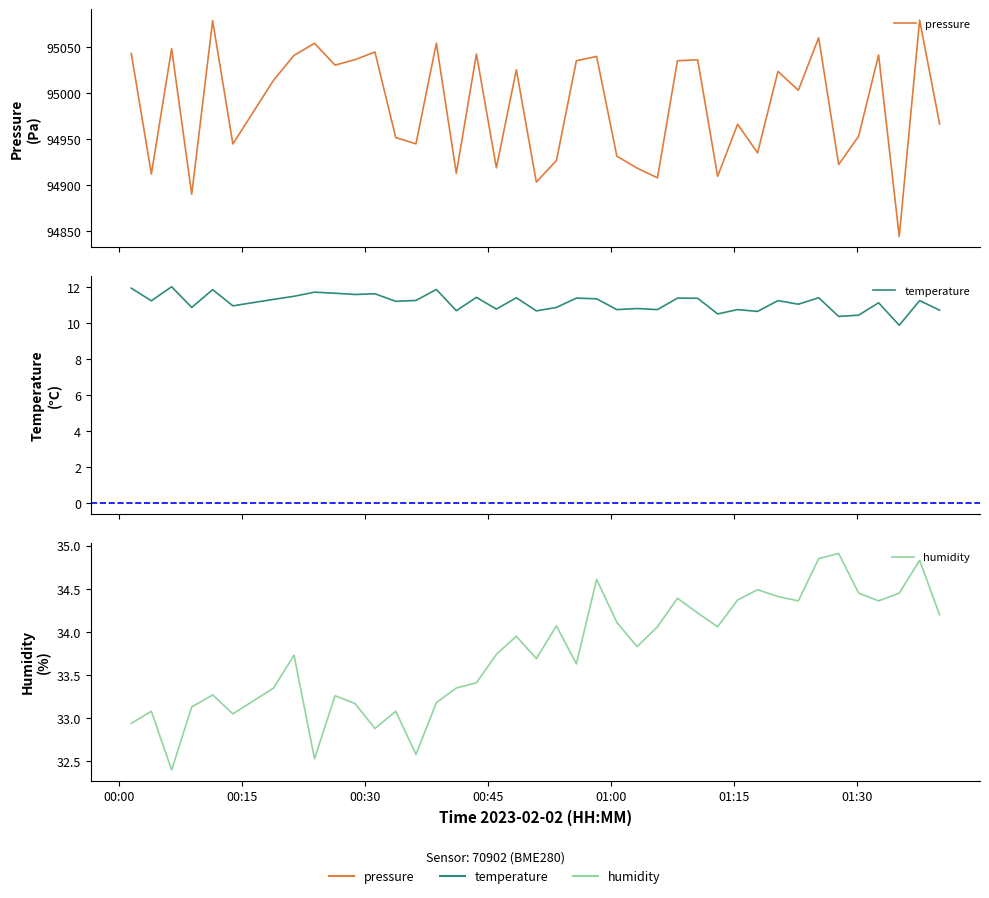

The pressure series shows 125847.4 at 11. True or false?

False